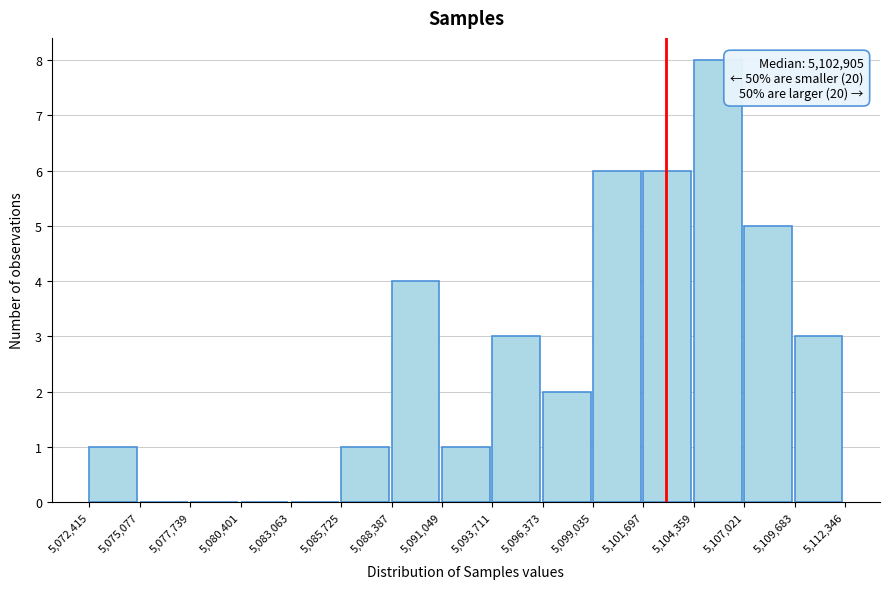

Over which range of the x-axis is the bar tallest?

5,104,359 to 5,107,021